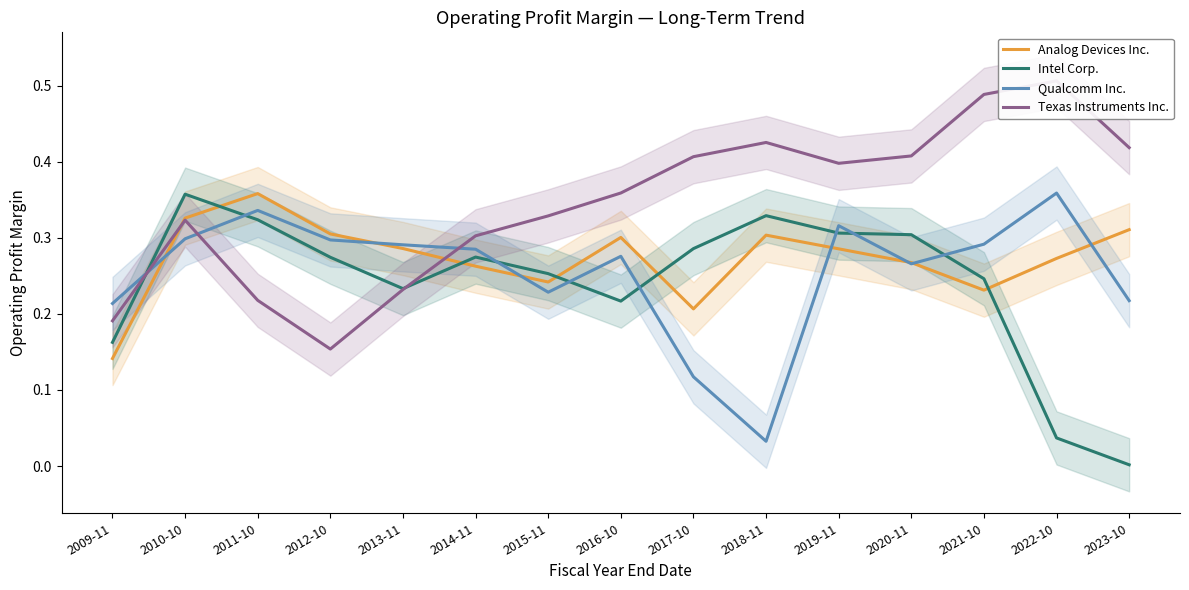

The Texas Instruments Inc. series shows 0.3 at 2021-10. True or false?

False